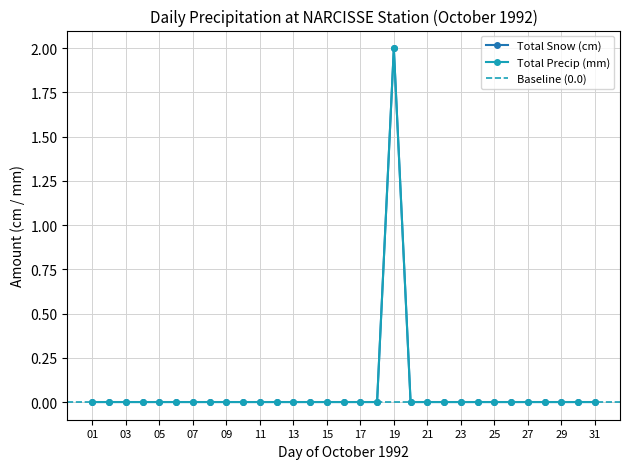

Reading left to right, extract all data points from this chart.

Total Snow (cm): 01=0	02=0	03=0	04=0	05=0	06=0	07=0	08=0	09=0	10=0	11=0	12=0	13=0	14=0	15=0	16=0	17=0	18=0	19=2	20=0	21=0	22=0	23=0	24=0	25=0	26=0	27=0	28=0	29=0	30=0	31=0
Total Precip (mm): 01=0	02=0	03=0	04=0	05=0	06=0	07=0	08=0	09=0	10=0	11=0	12=0	13=0	14=0	15=0	16=0	17=0	18=0	19=2	20=0	21=0	22=0	23=0	24=0	25=0	26=0	27=0	28=0	29=0	30=0	31=0